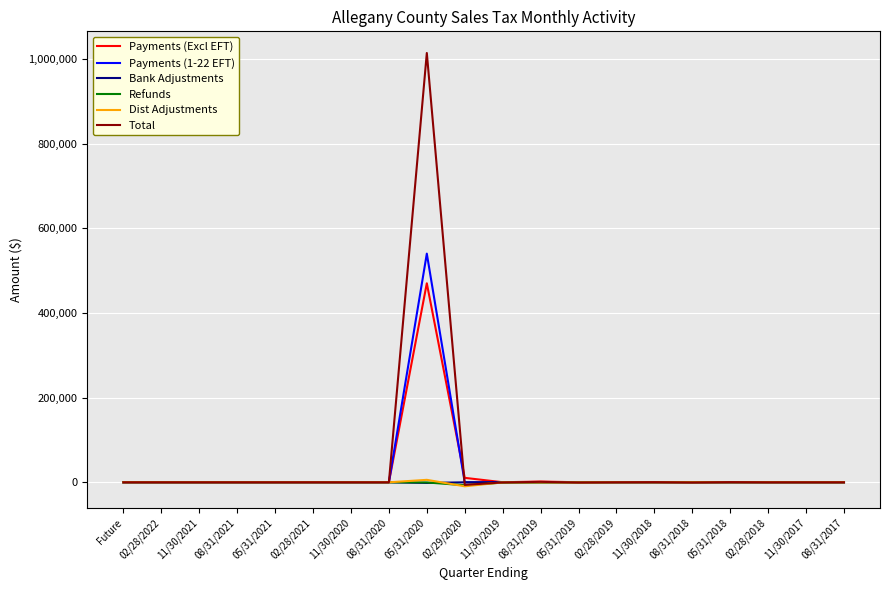

Which category has the highest value across all series?

05/31/2020